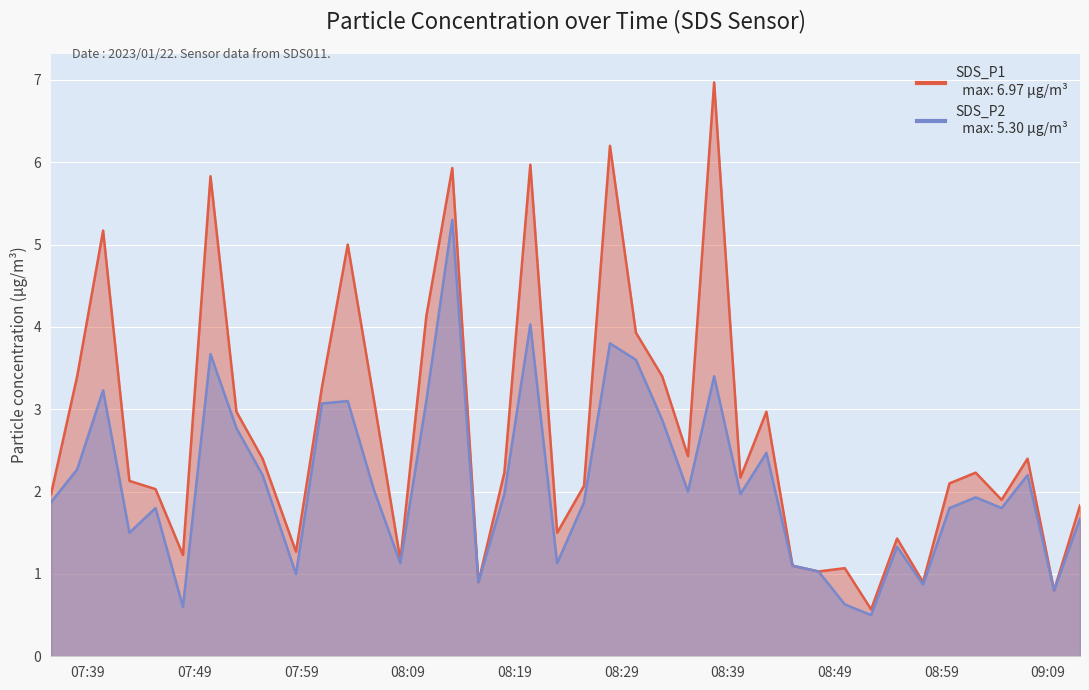

Reading left to right, extract all data points from this chart.

SDS_P1: 2.0	3.4	5.2	2.1	2.0	1.2	5.8	3.0	2.4	1.3	3.3	5.0	3.1	1.2	4.1	5.9	0.9	2.2	6.0	1.5	2.1	6.2	3.9	3.4	2.4	7.0	2.2	3.0	1.1	1.0	1.1	0.6	1.4	0.9	2.1	2.2	1.9	2.4	0.8	1.8
SDS_P2: 1.9	2.3	3.2	1.5	1.8	0.6	3.7	2.8	2.2	1.0	3.1	3.1	2.0	1.1	3.1	5.3	0.9	2.0	4.0	1.1	1.9	3.8	3.6	2.9	2.0	3.4	2.0	2.5	1.1	1.0	0.6	0.5	1.3	0.9	1.8	1.9	1.8	2.2	0.8	1.7